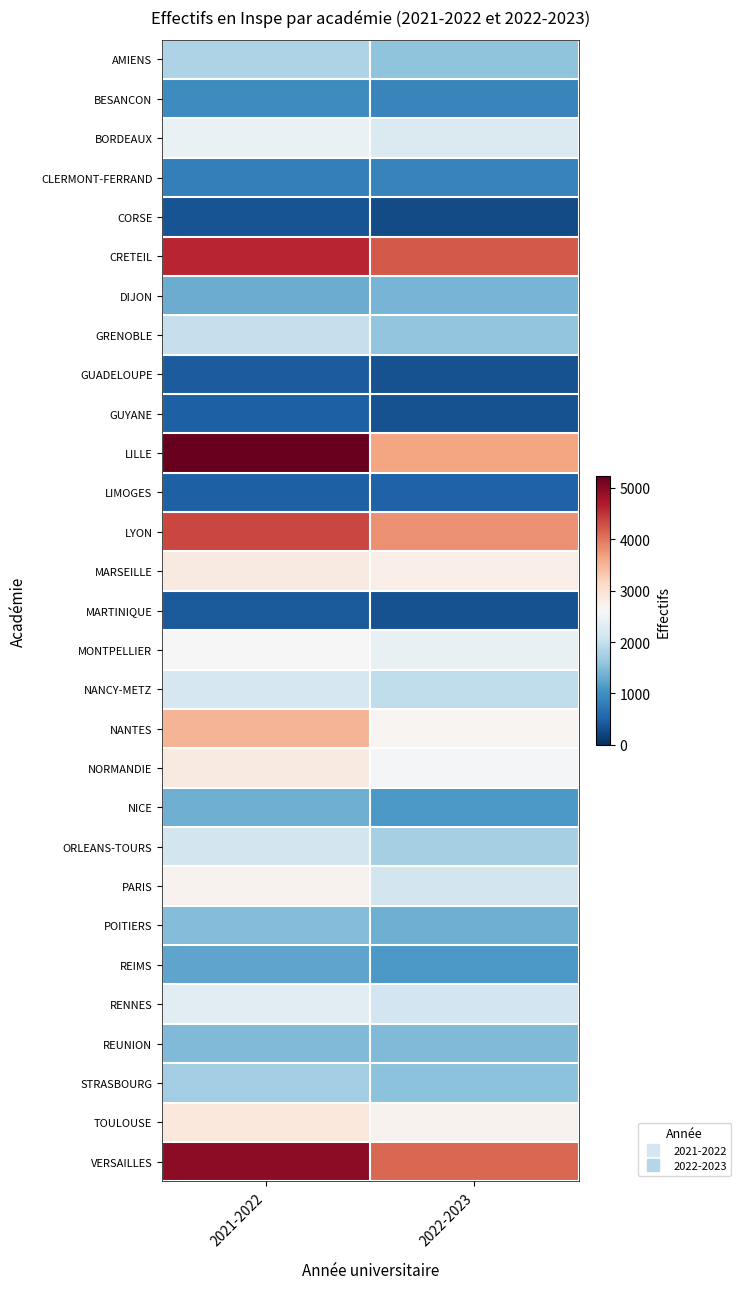

At how many categories does at least one series exceed 3690?

2